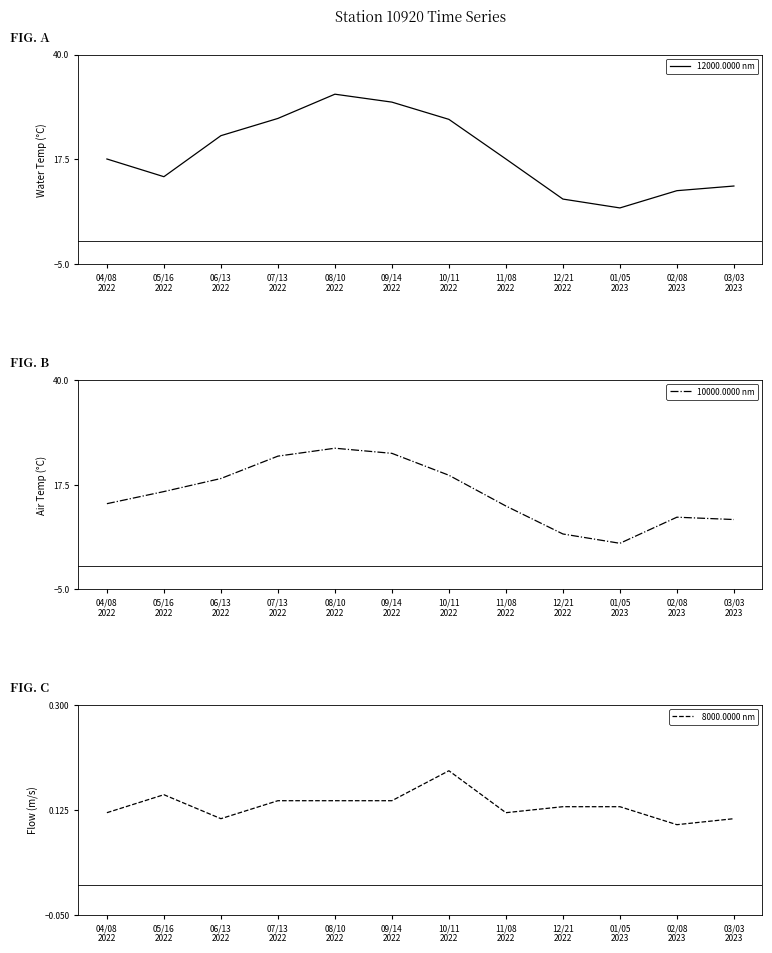

What is the value of the 10000.0000 nm point at the 11th from the left?

10.5